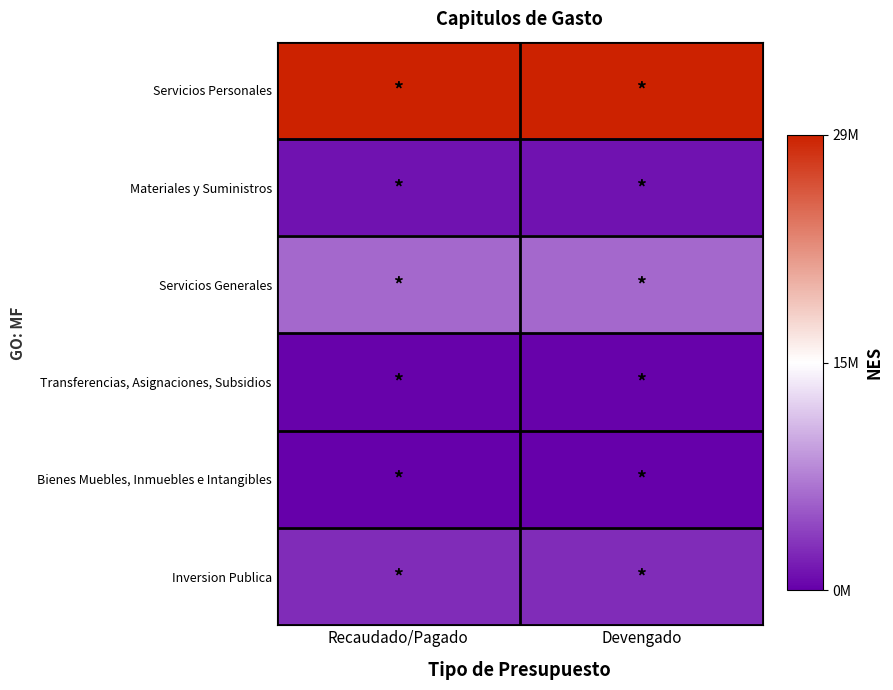

At Recaudado/Pagado, list the series in order from largest to smallest.

Servicios Personales, Servicios Generales, Inversion Publica, Materiales y Suministros, Transferencias, Asignaciones, Subsidios, Bienes Muebles, Inmuebles e Intangibles